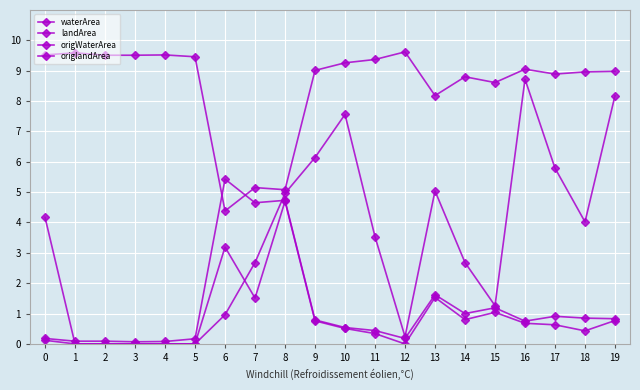

In waterArea, how many points are lower than both neighbors (excluding endpoints)?

5